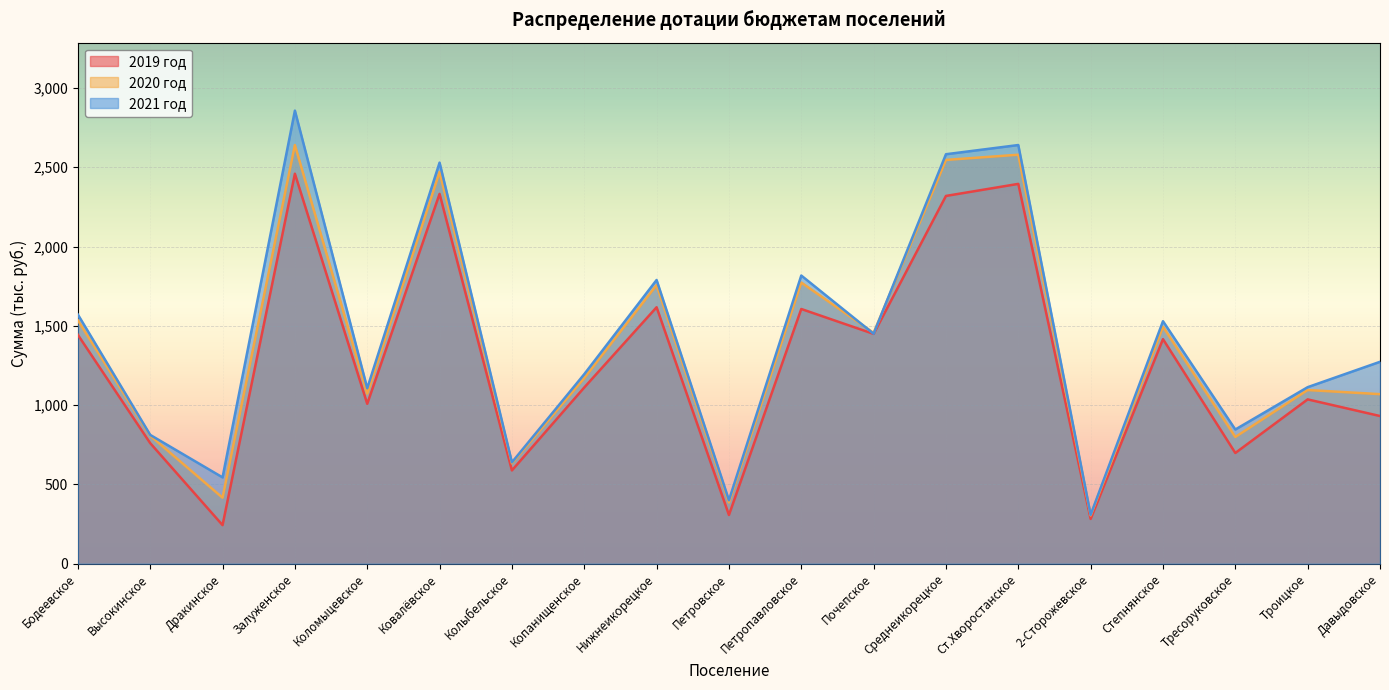

True or false: 2021 год and 2020 год cross at least once.

True